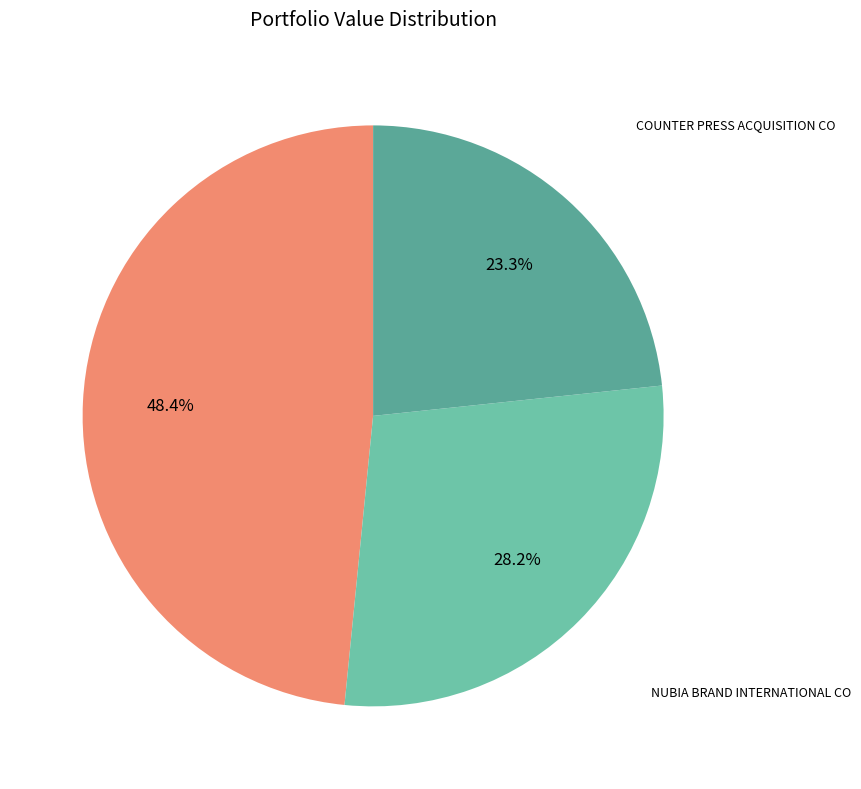

What is the largest slice in the pie chart?

CF ACQUISITION CORP VII